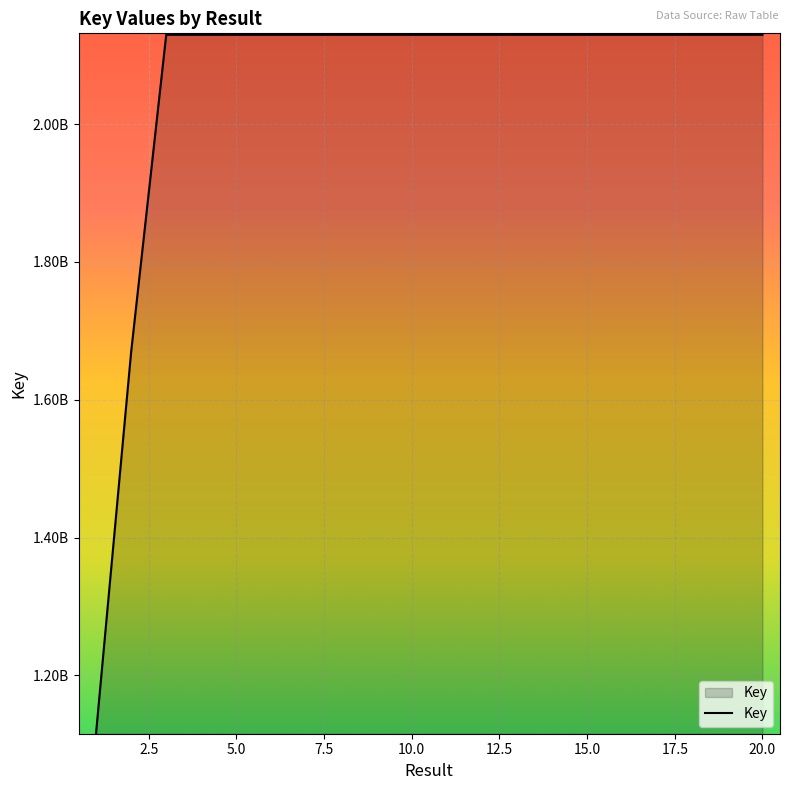

Does the chart have visible grid lines?

Yes